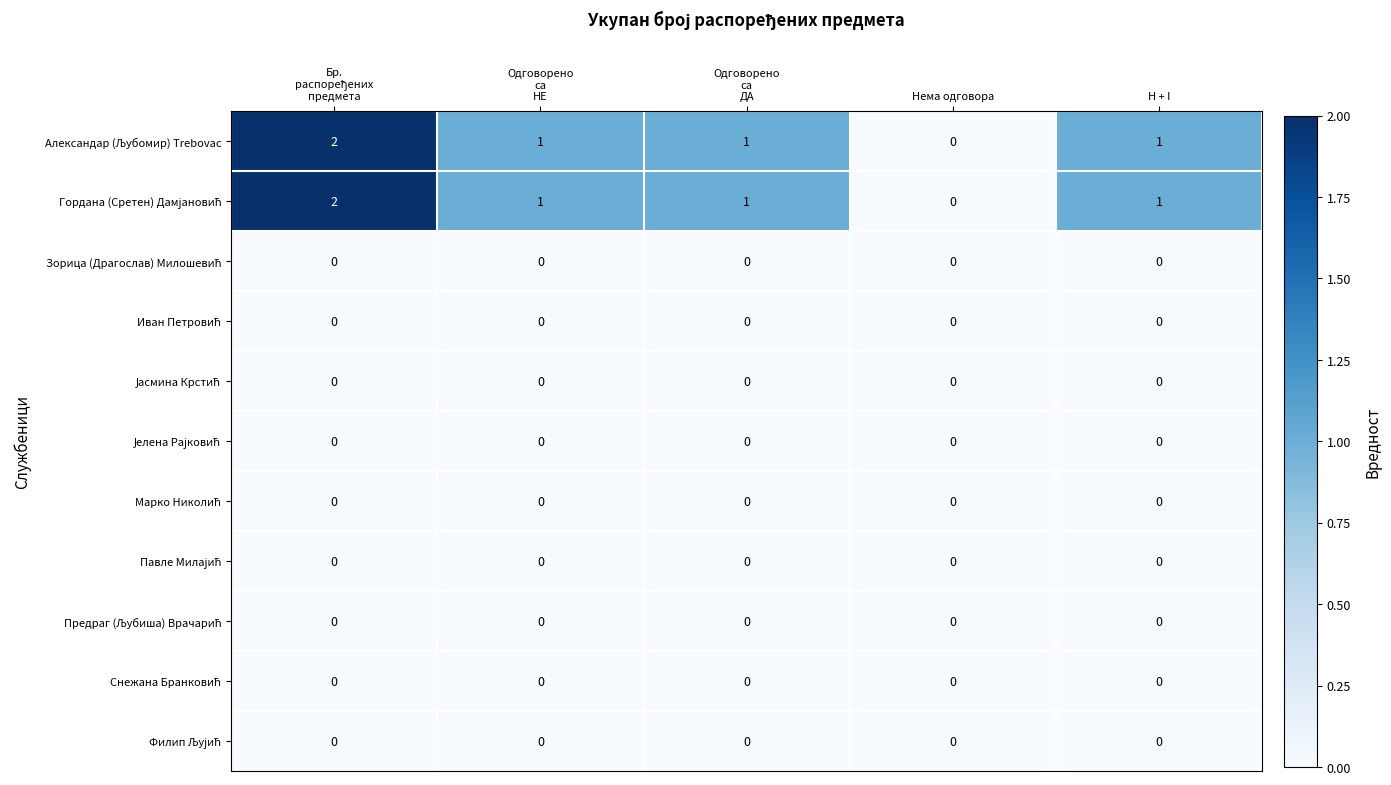

How many categories are shown in the chart?

5